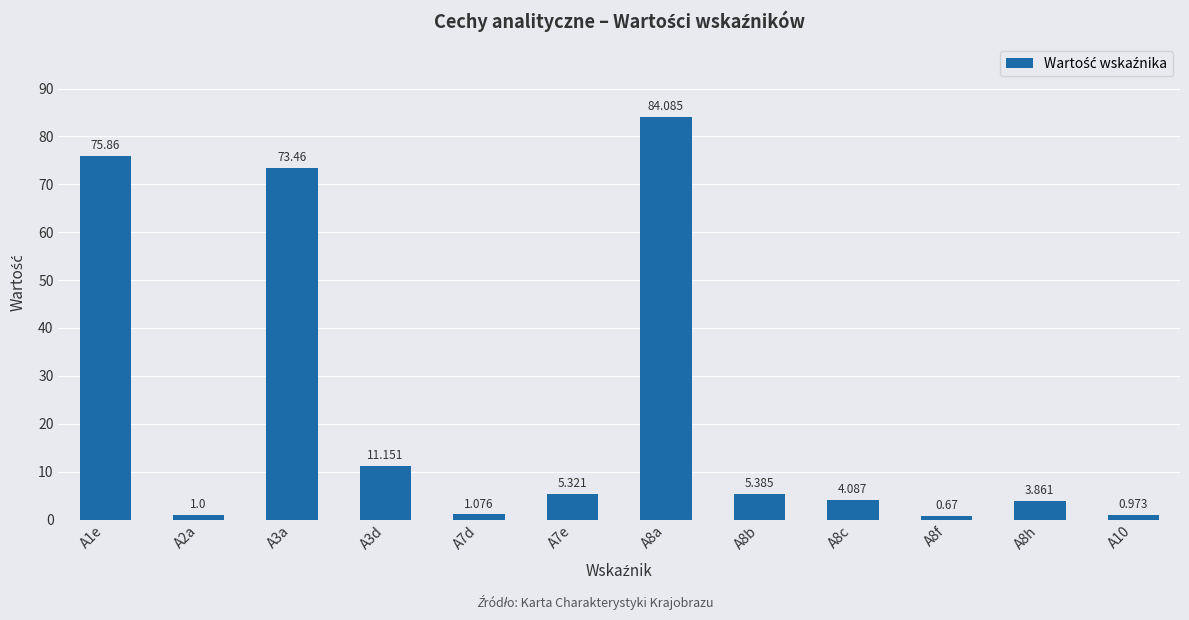

What is the sum of the values at A3a and A2a?

74.5